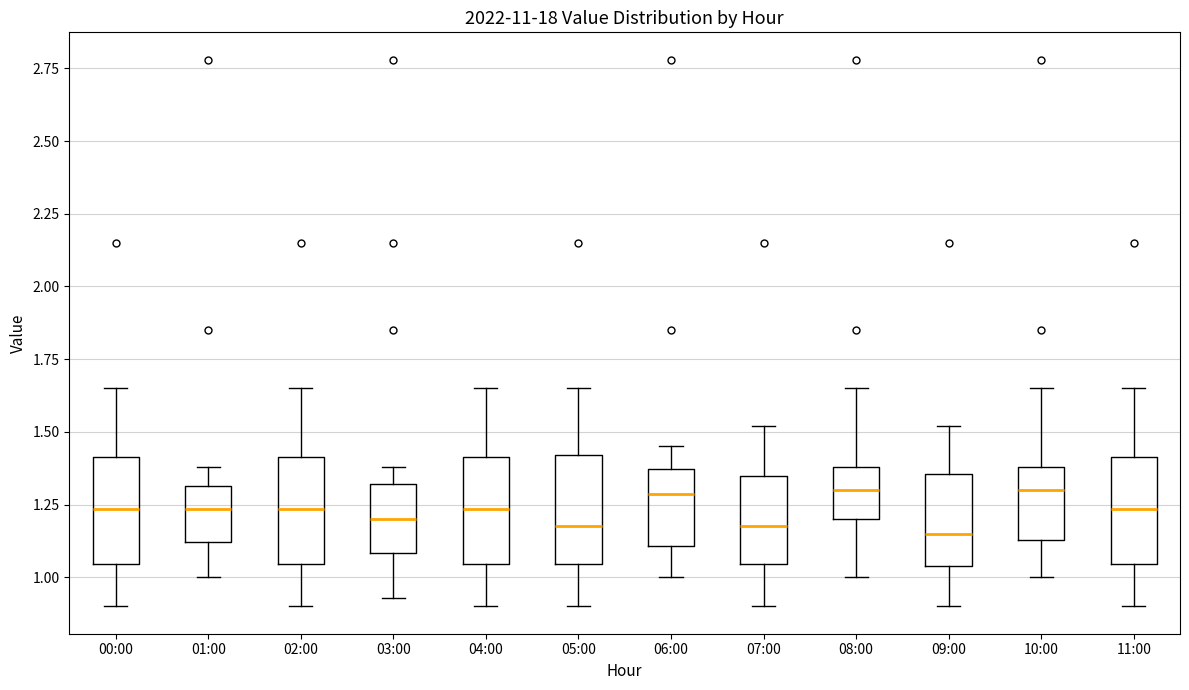

Where does the median line of the box for 04:00 sit on the y-axis? The values are not printed on the chart, so give them approximately, as read against the axis.

1.25